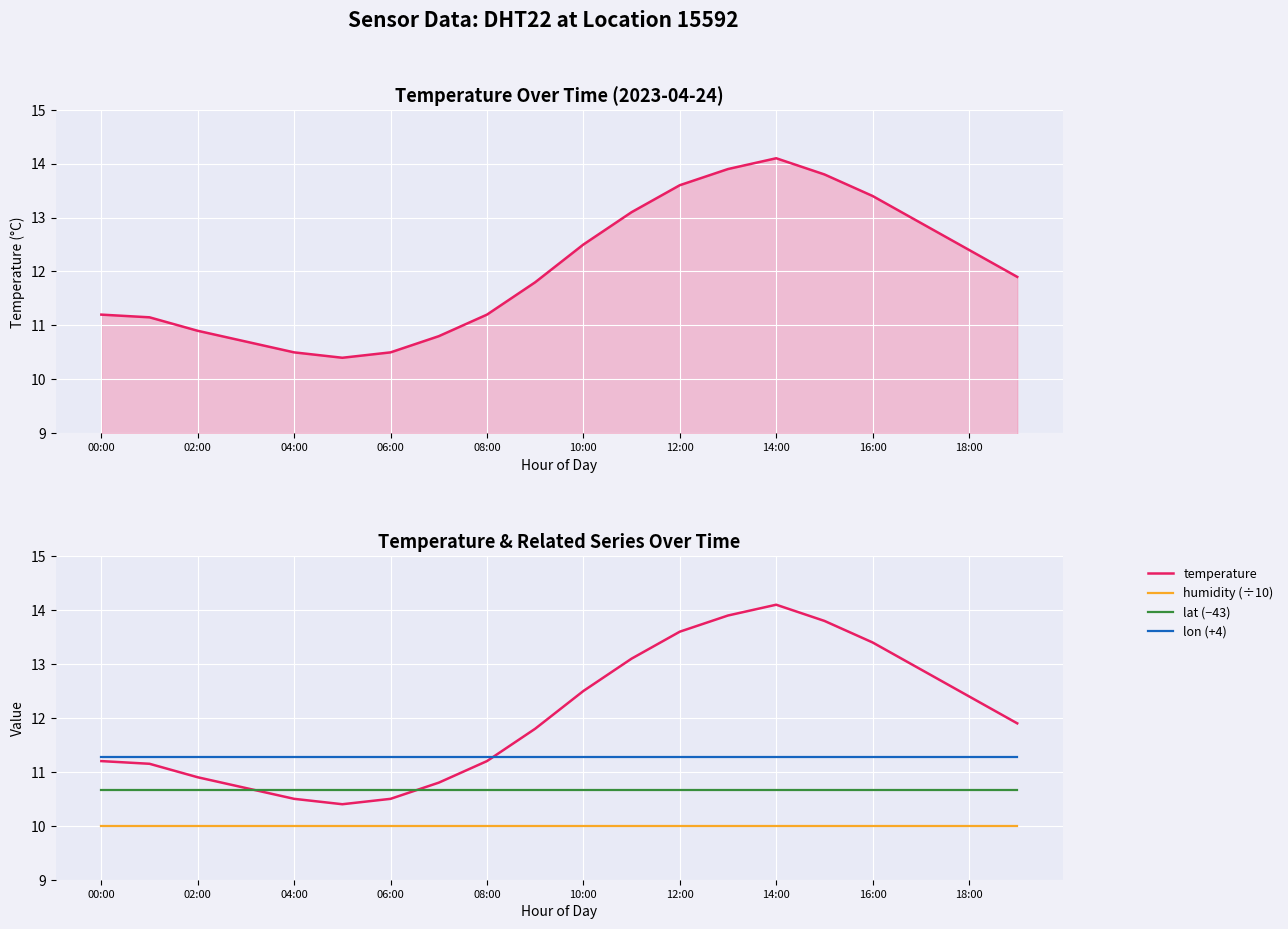

How many categories are shown in the chart?

20